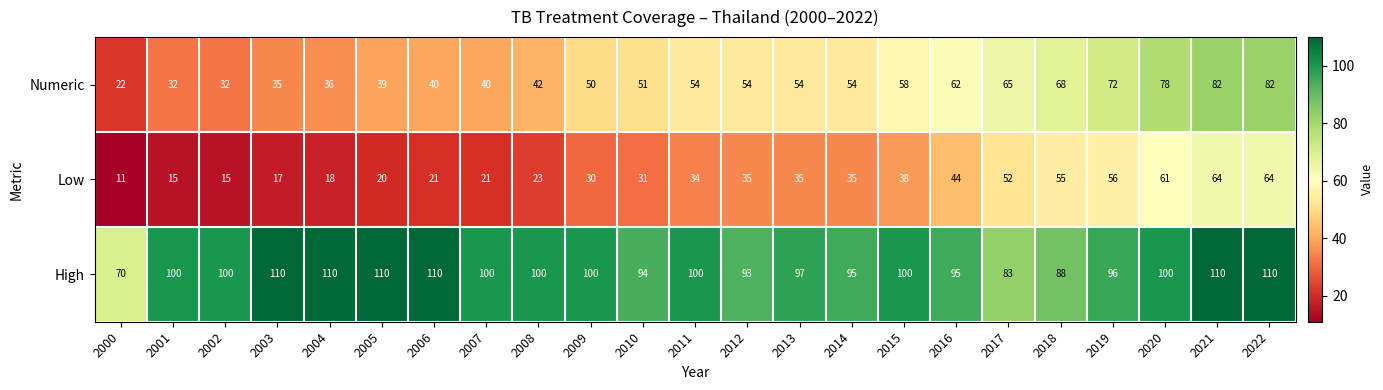

At how many categories does at least one series exceed 34?

23